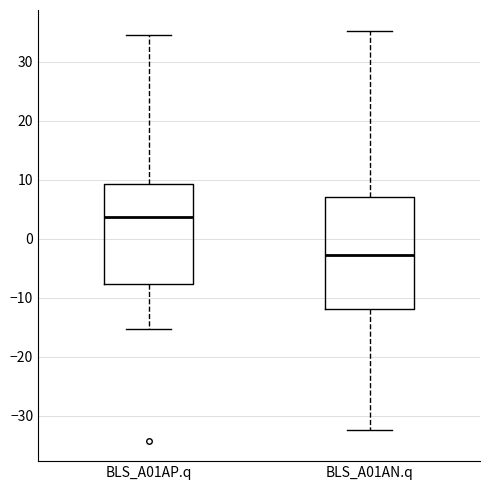

Which box's median line is the lowest?

BLS_A01AN.q